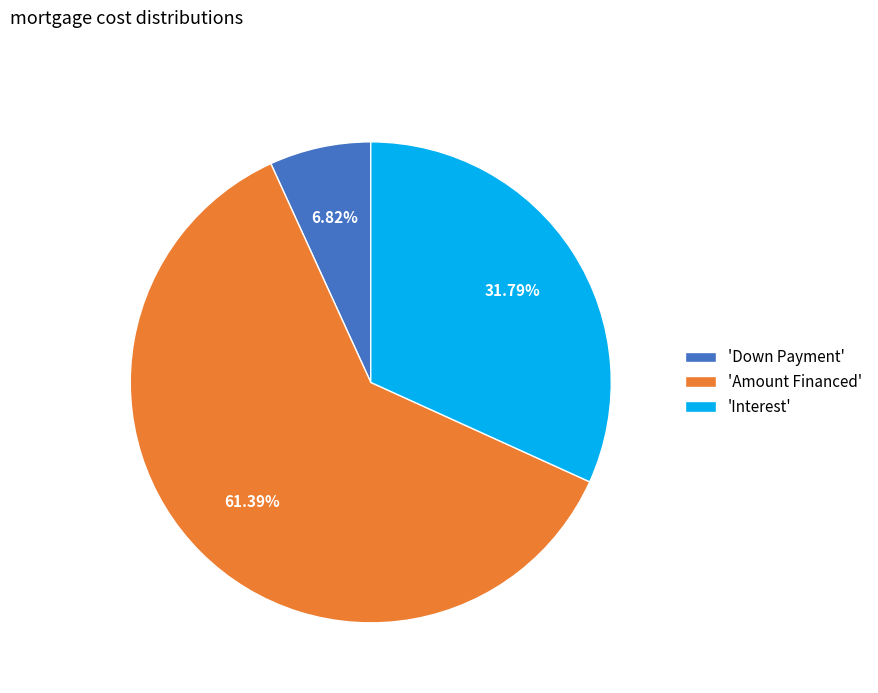

To the nearest percent, what is the difference between the largest and smallest slice percentages?

55%